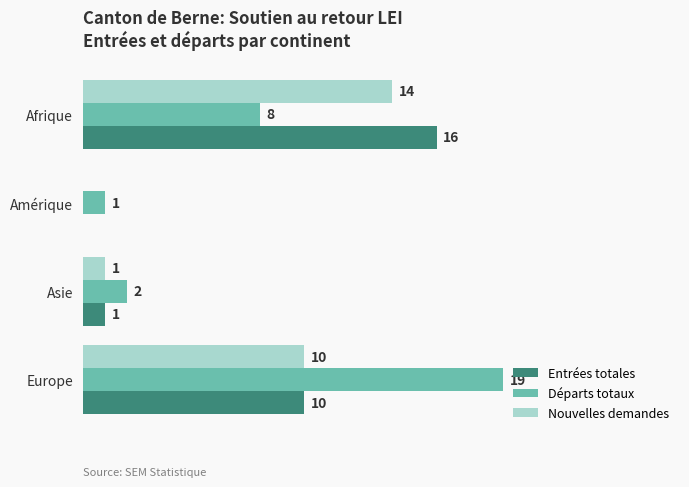

Where is Départs totaux nearest to the value 10?

Afrique